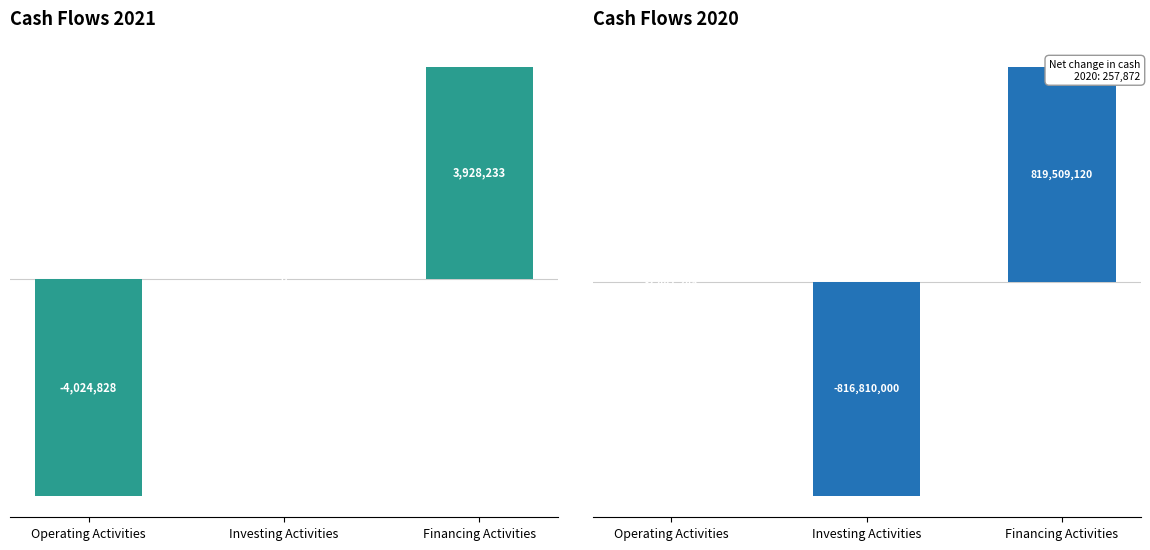

The value of Dec. 31, 2021 at Operating Activities is -1108598. True or false?

False